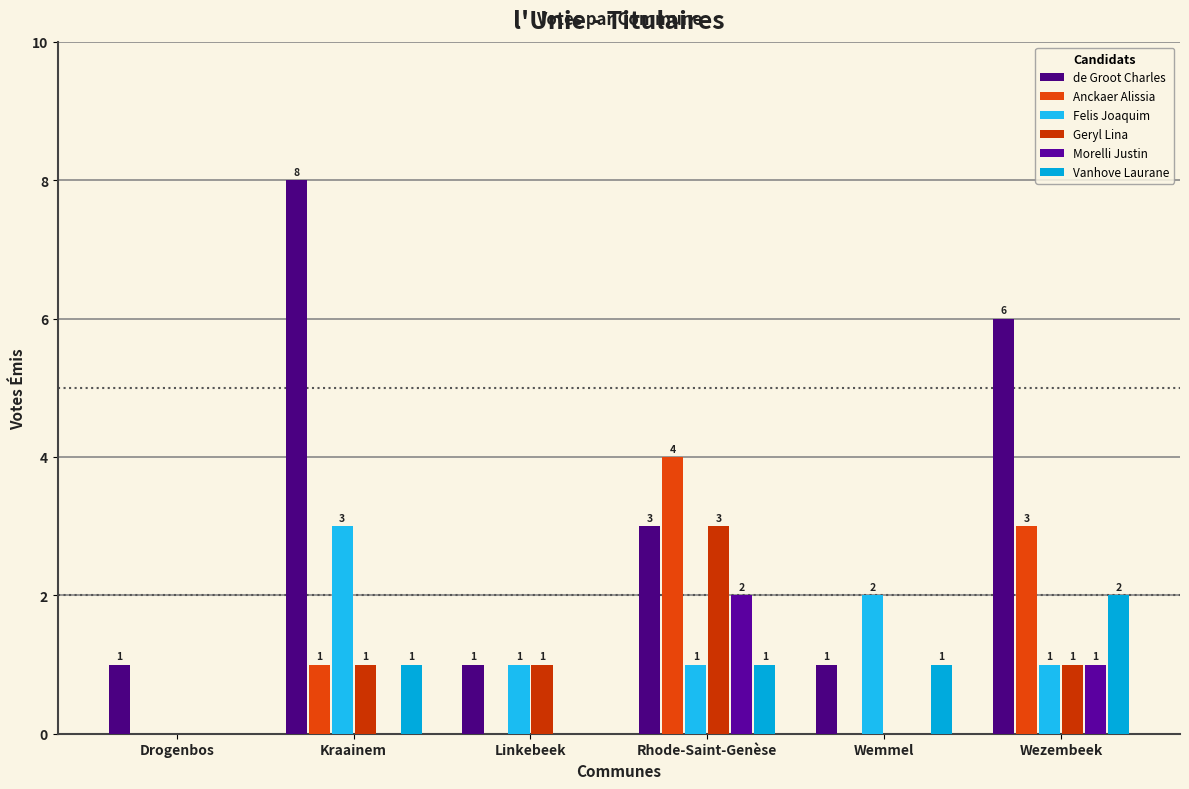

At which label does Vanhove Laurane first exceed 1?

Wezembeek